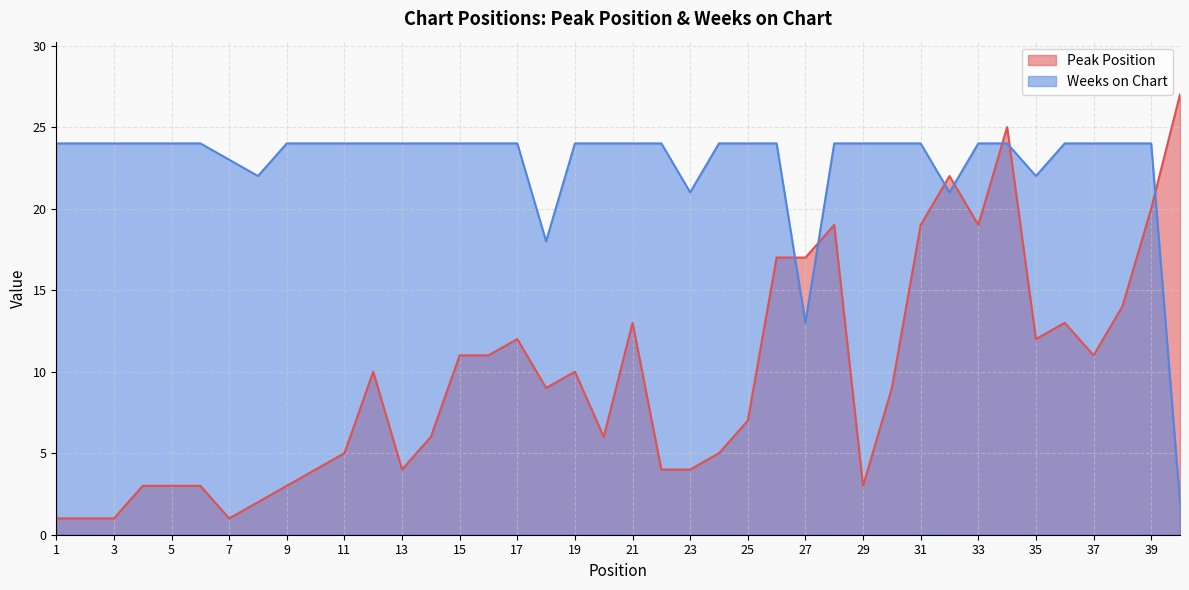

Which has a higher value, 5 or 23?

23